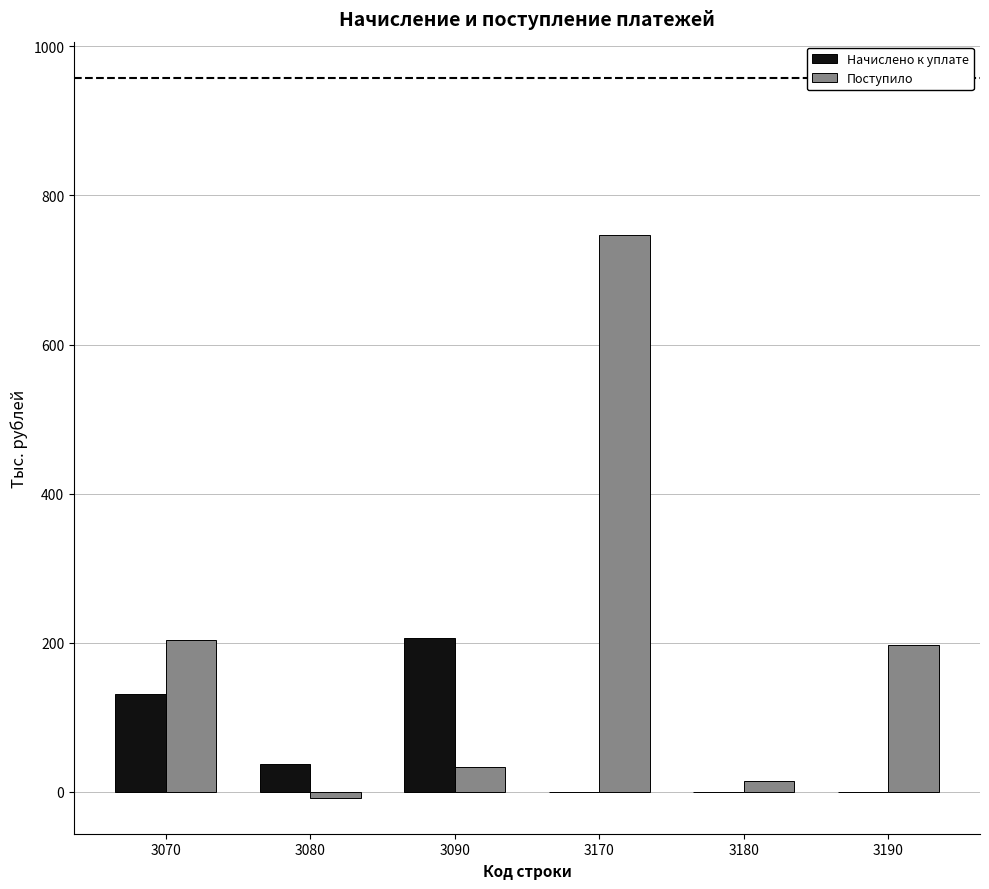

How many groups of bars are there?

6